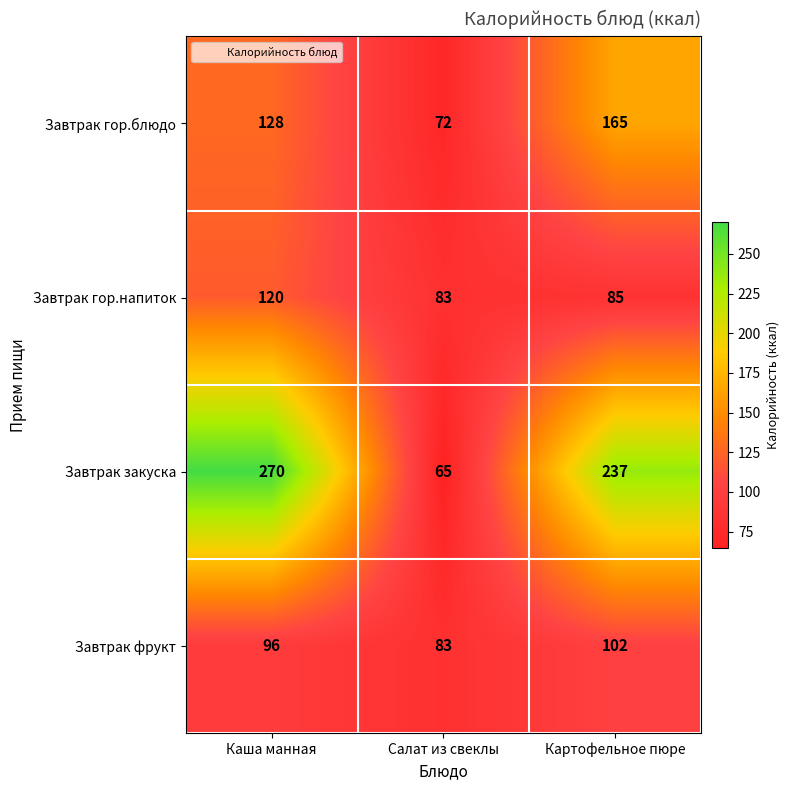

What is the sum of all Завтрак закуска values?

572